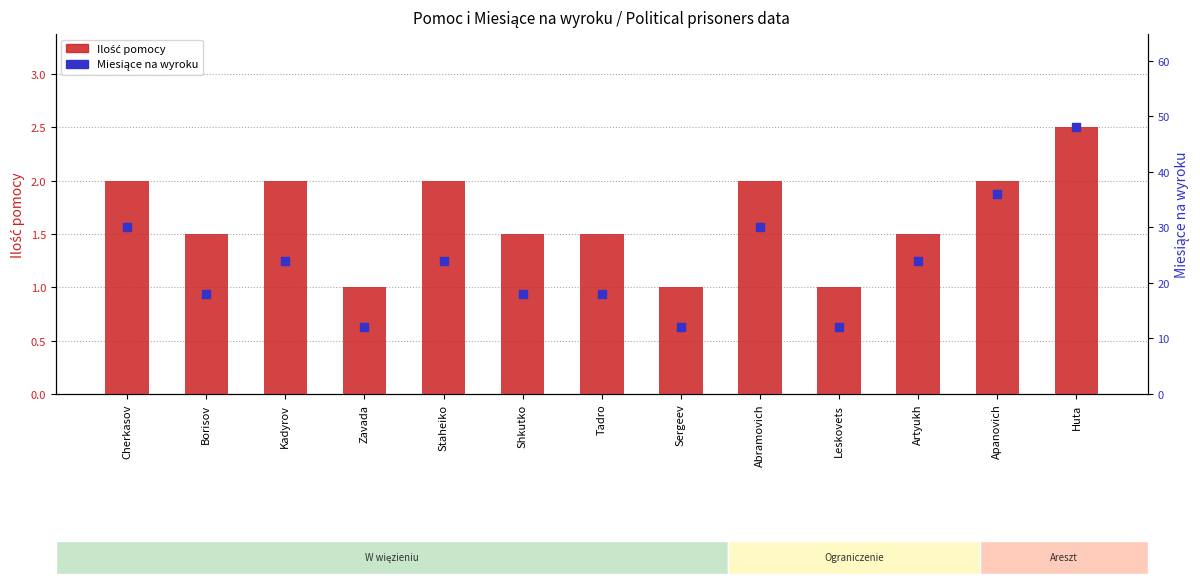

At how many categories does at least one series exceed 31?

2